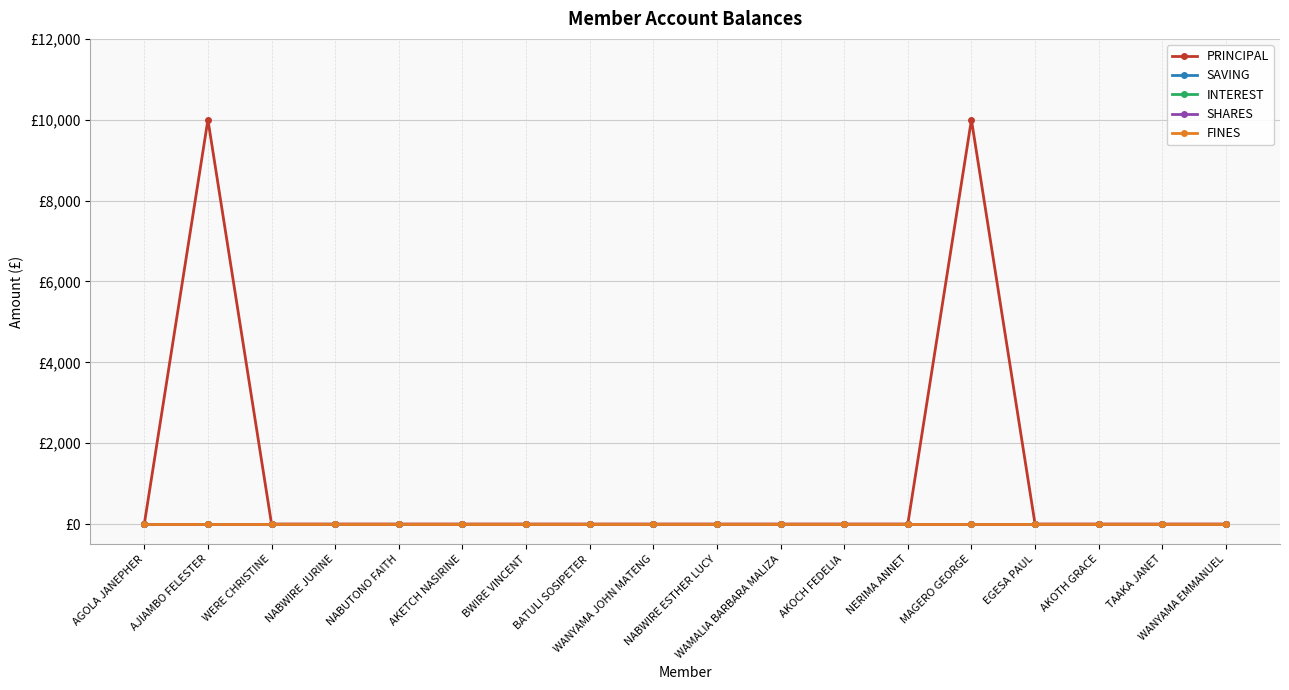

Does the chart have visible grid lines?

Yes